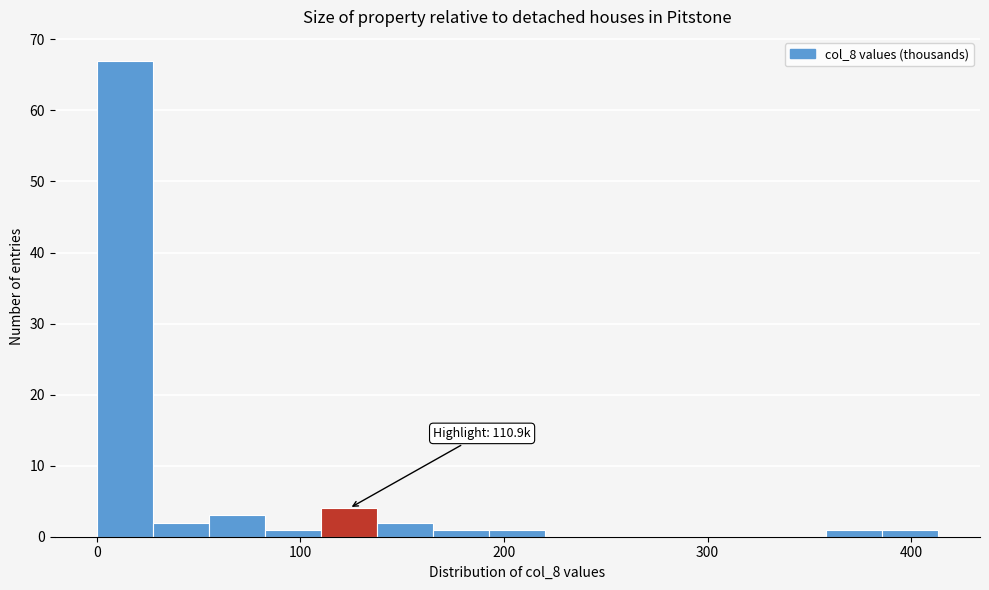

Read against the x-axis, roughly where is the centre of the tallest bar?

10